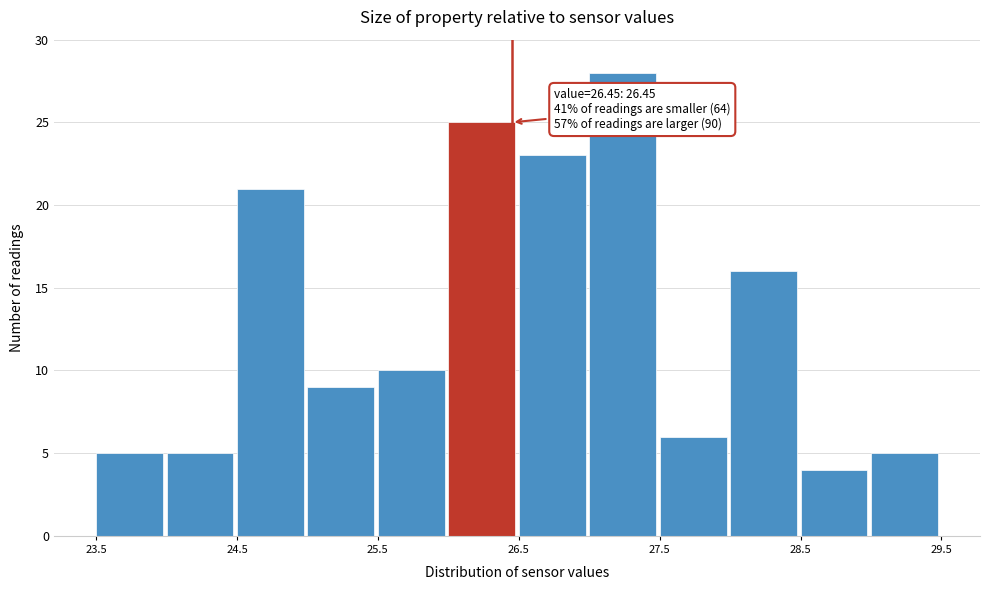

Which range on the x-axis has the tallest bar?

27.0 to 27.5